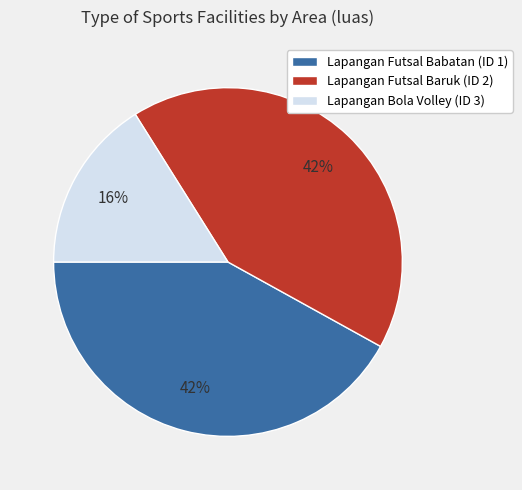

How many segments does this pie chart have?

3